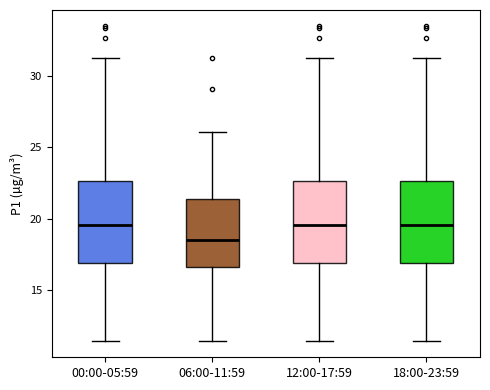

Where does the upper whisker of the box for 06:00-11:59 end on the y-axis? The values are not printed on the chart, so give them approximately, as read against the axis.

26.0